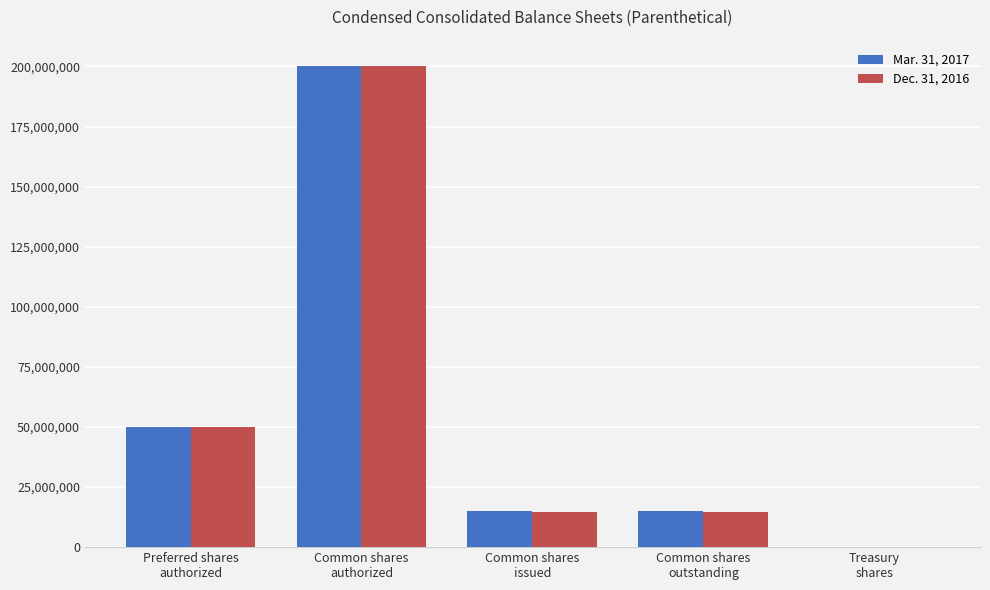

What is the greatest value displayed?

200000000